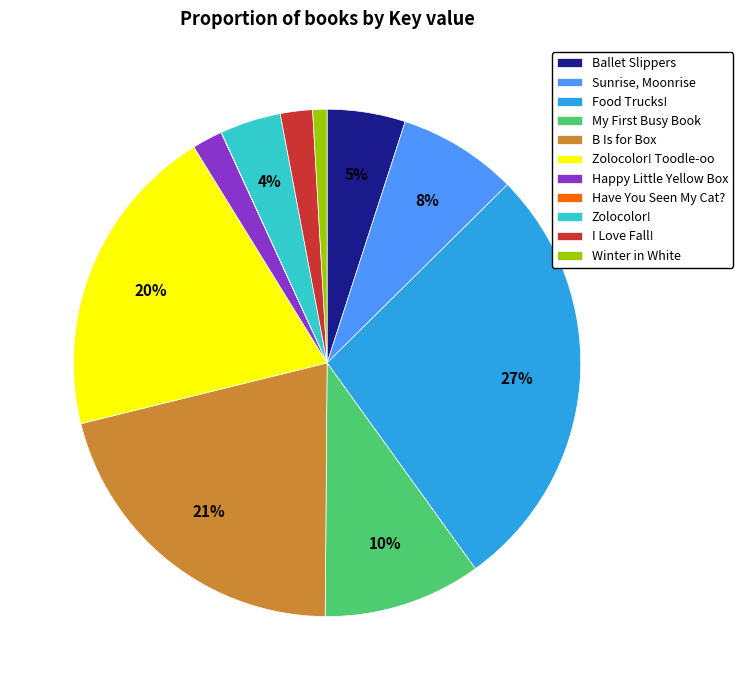

Does Happy Little Yellow Box account for over 50% of the chart?

No